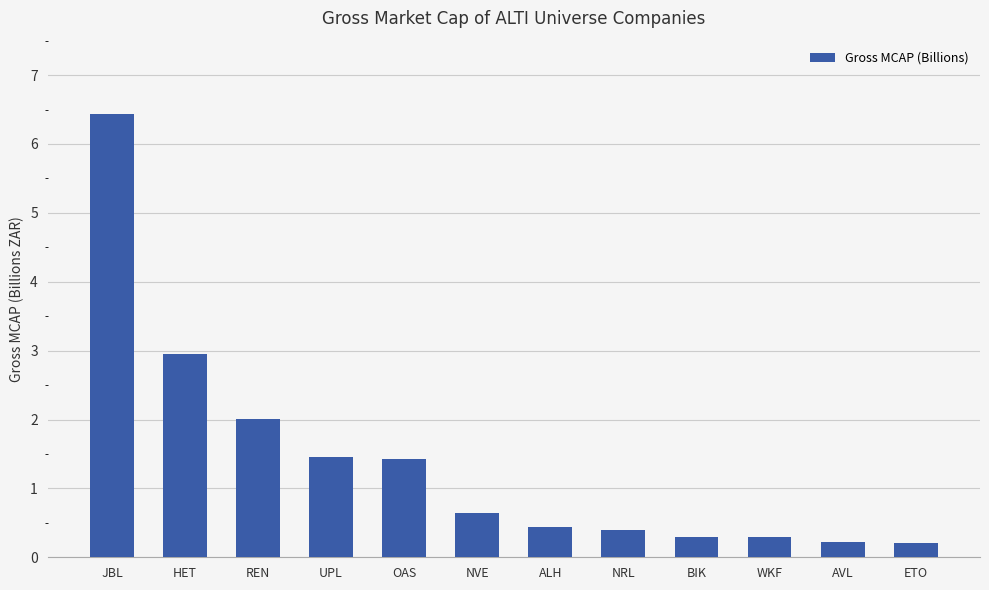

What value does the data have at ALH?

0.4